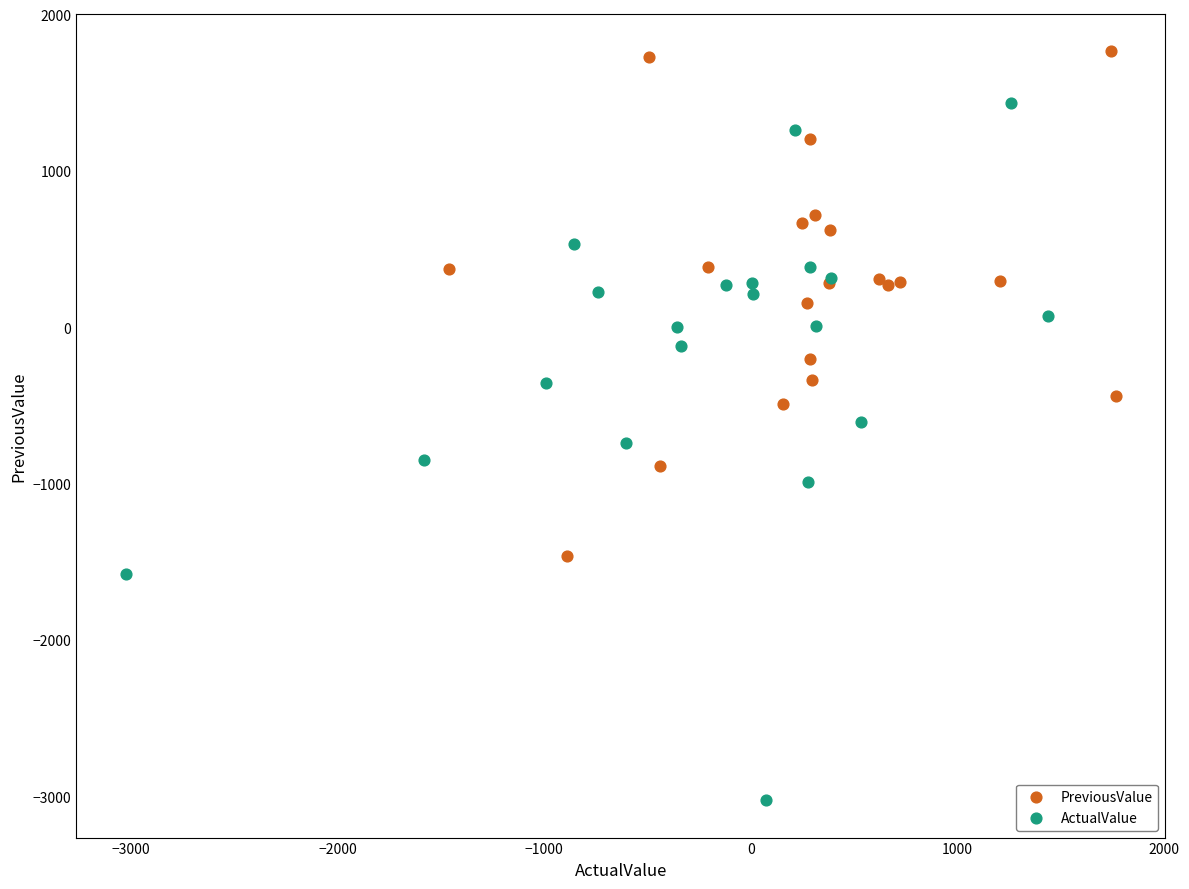

Which series contains the lowest Y value?

ActualValue